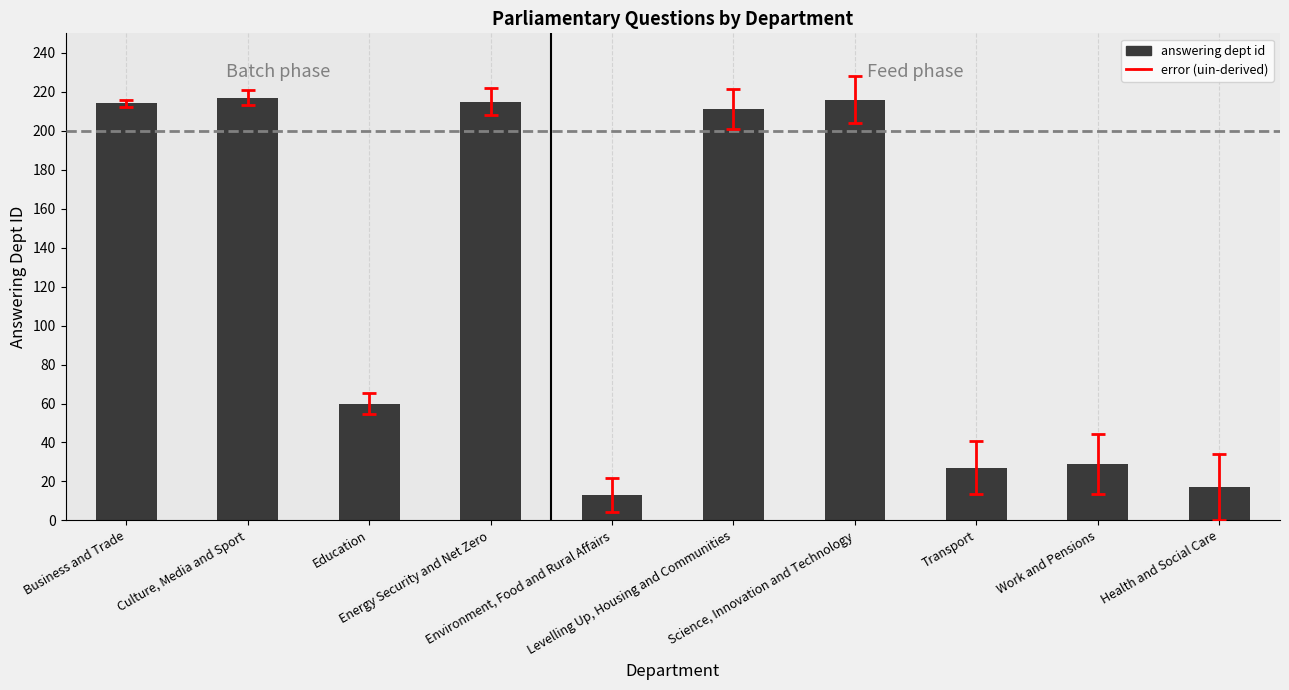

Does the chart contain stacked bars?

No